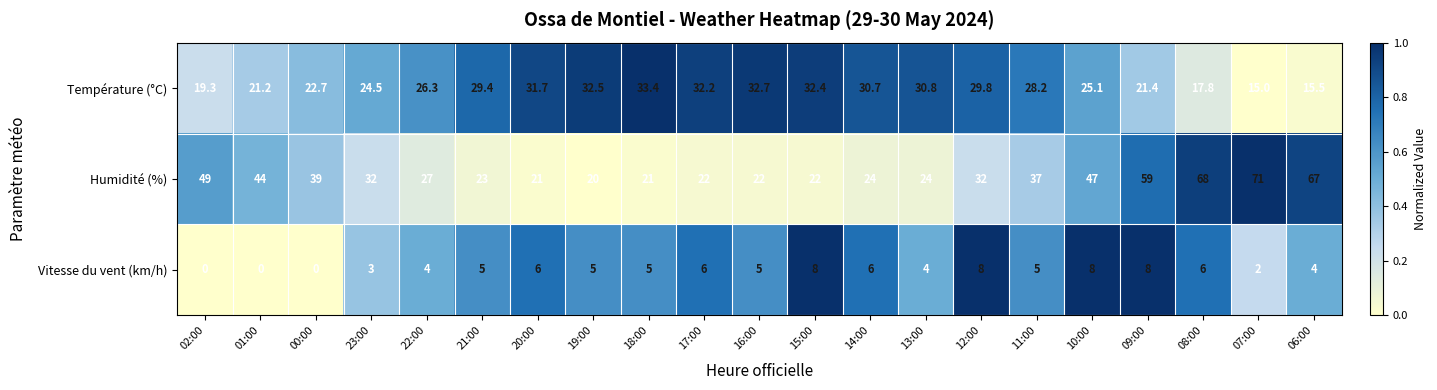

Rank the series by their average value, from lowest to highest.

Vitesse du vent (km/h), Température (°C), Humidité (%)